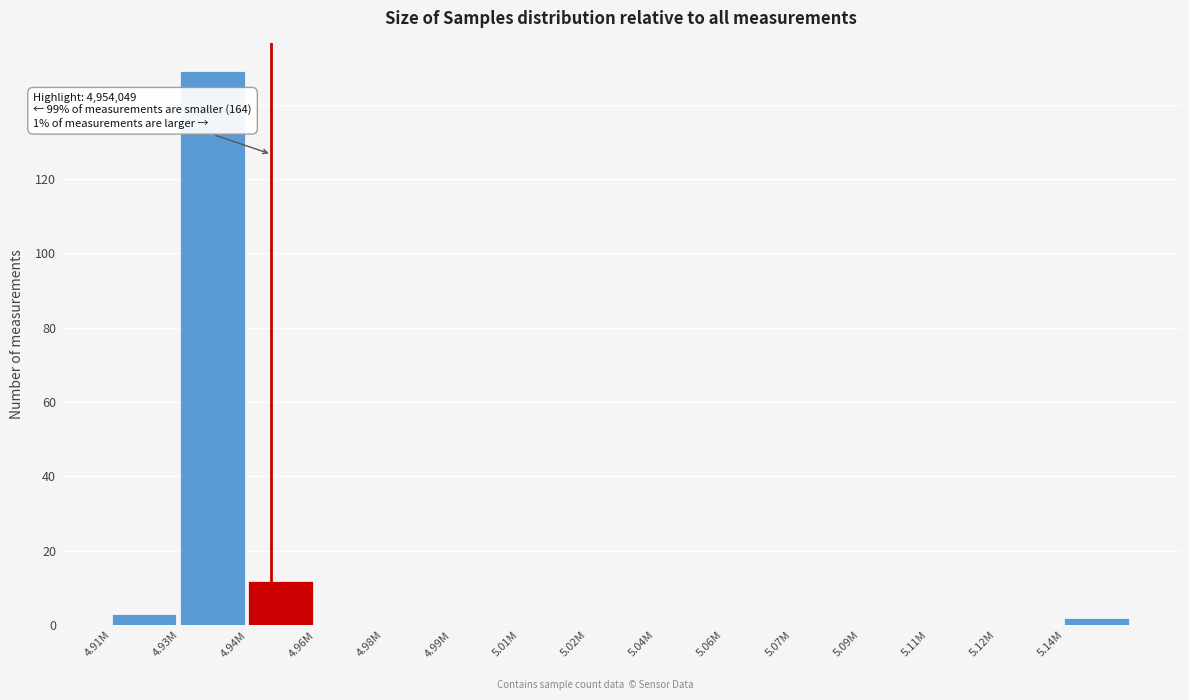

Reading left to right, transcribe all the data shown in this chart.

4.91M=3	4.93M=149	4.94M=12	4.96M=0	4.98M=0	4.99M=0	5.01M=0	5.02M=0	5.04M=0	5.06M=0	5.07M=0	5.09M=0	5.11M=0	5.12M=0	5.14M=2